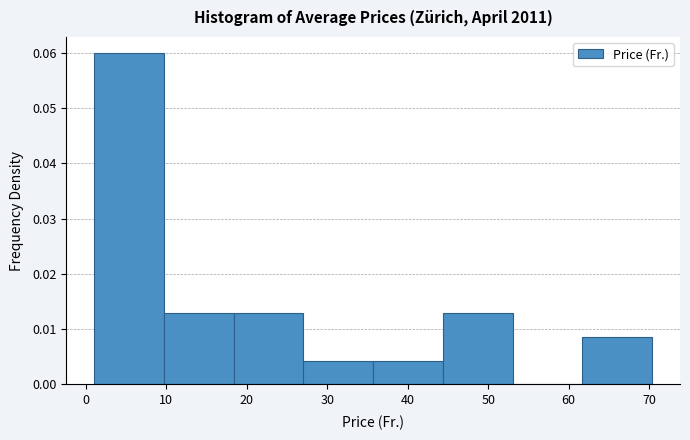

Reading left to right, list every bar in this chart as the range it spans on the x-axis followed by its height. Neither the bar edges nor the heights are printed on the chart, so give them approximately, as read against the axes.

1 to 10: 0.060
10 to 18: 0.013
18 to 27: 0.013
27 to 36: 0.004
36 to 44: 0.004
44 to 53: 0.013
53 to 62: 0
62 to 70: 0.009